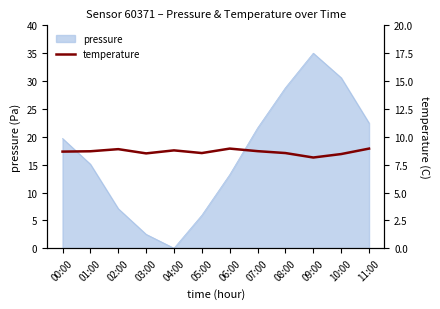

The value of pressure at 06:00 is 13.2. True or false?

True